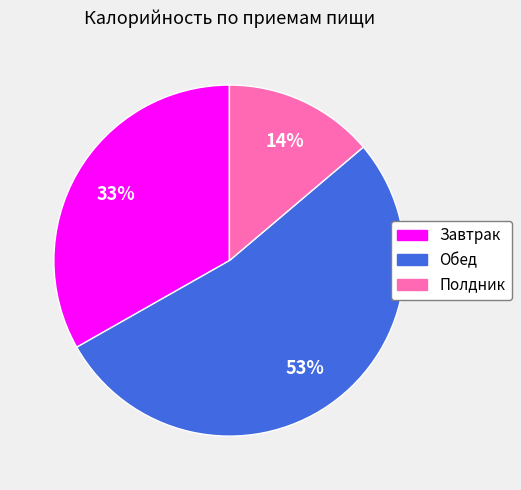

Combined, do Завтрак and Полдник account for over 50%?

No